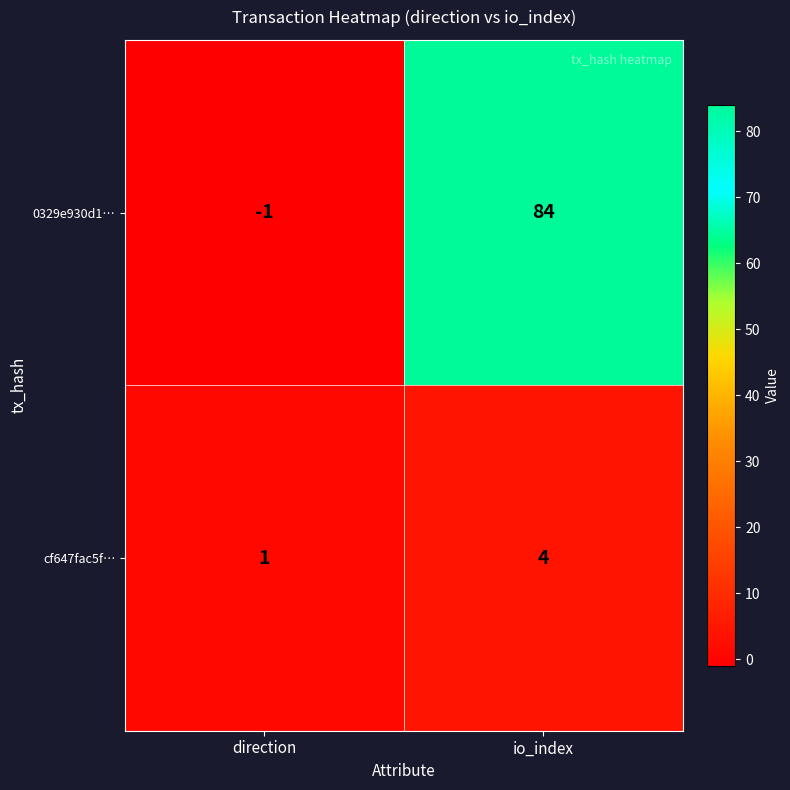

What is the smallest value displayed?

-1